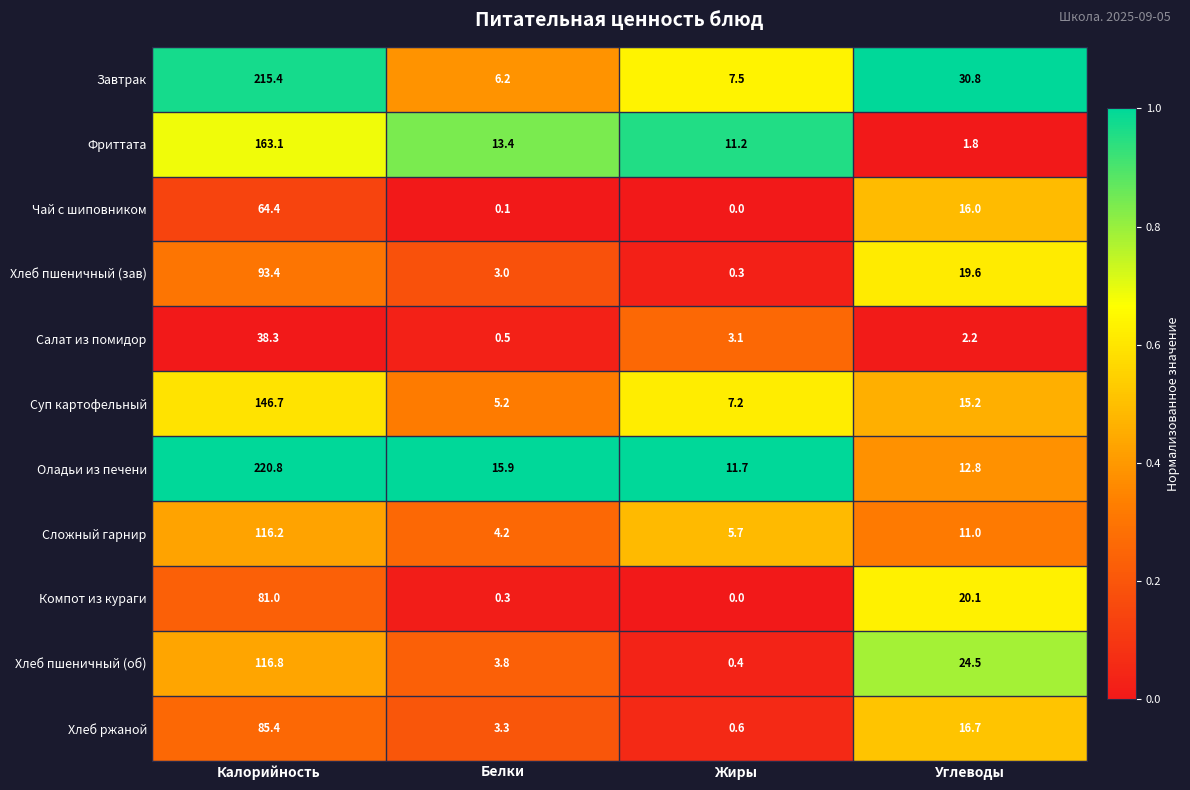

The value of Сложный гарнир at Жиры is 2.0. True or false?

False